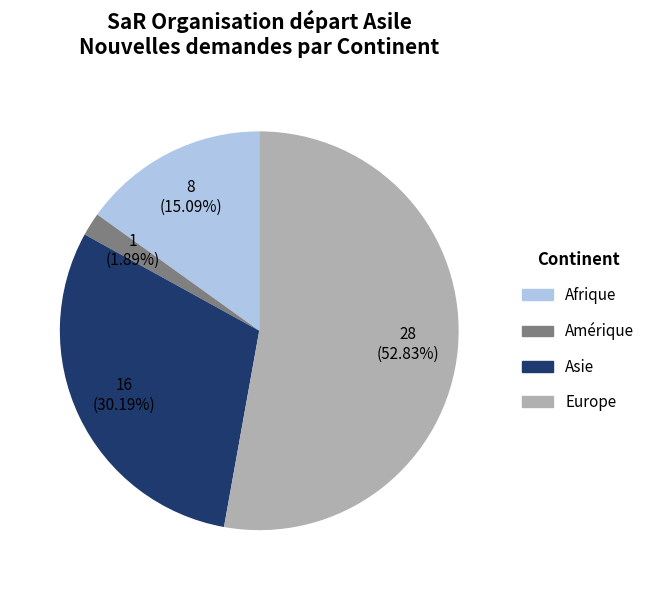

Which category has the biggest portion of the pie?

Europe